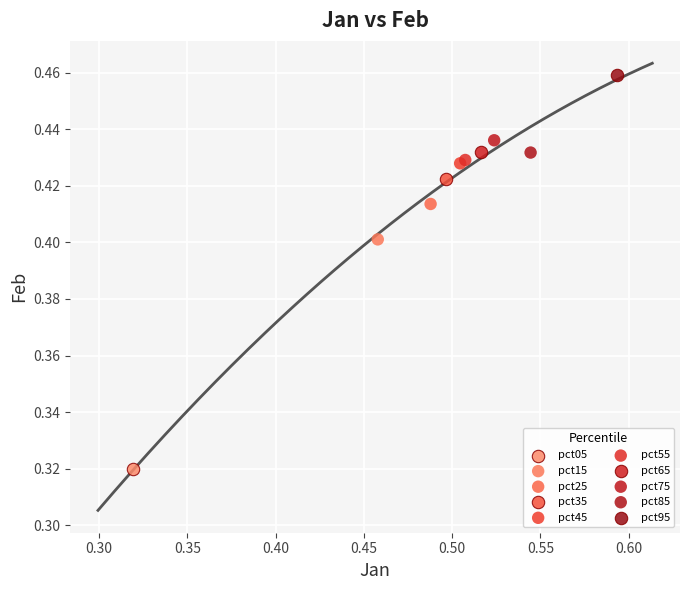

Which series contains the lowest Y value?

pct05